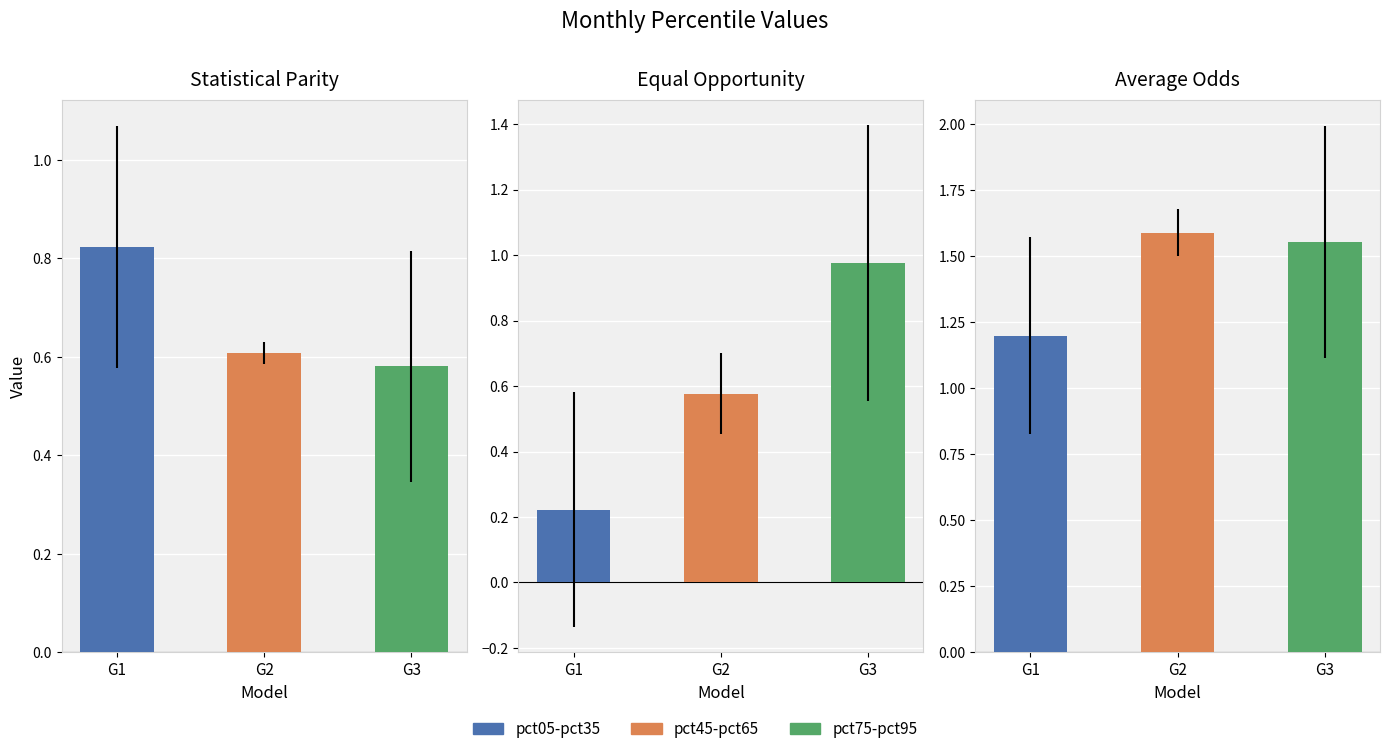

Does the chart contain any negative values?

Yes